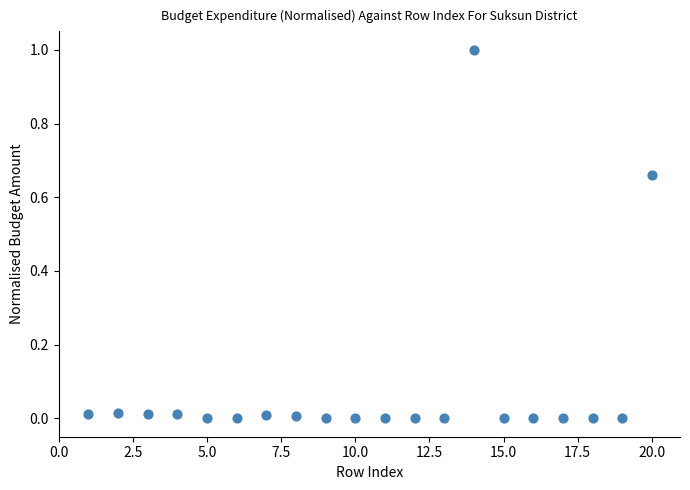

What is the range of Y values (max minus min)?

1.0